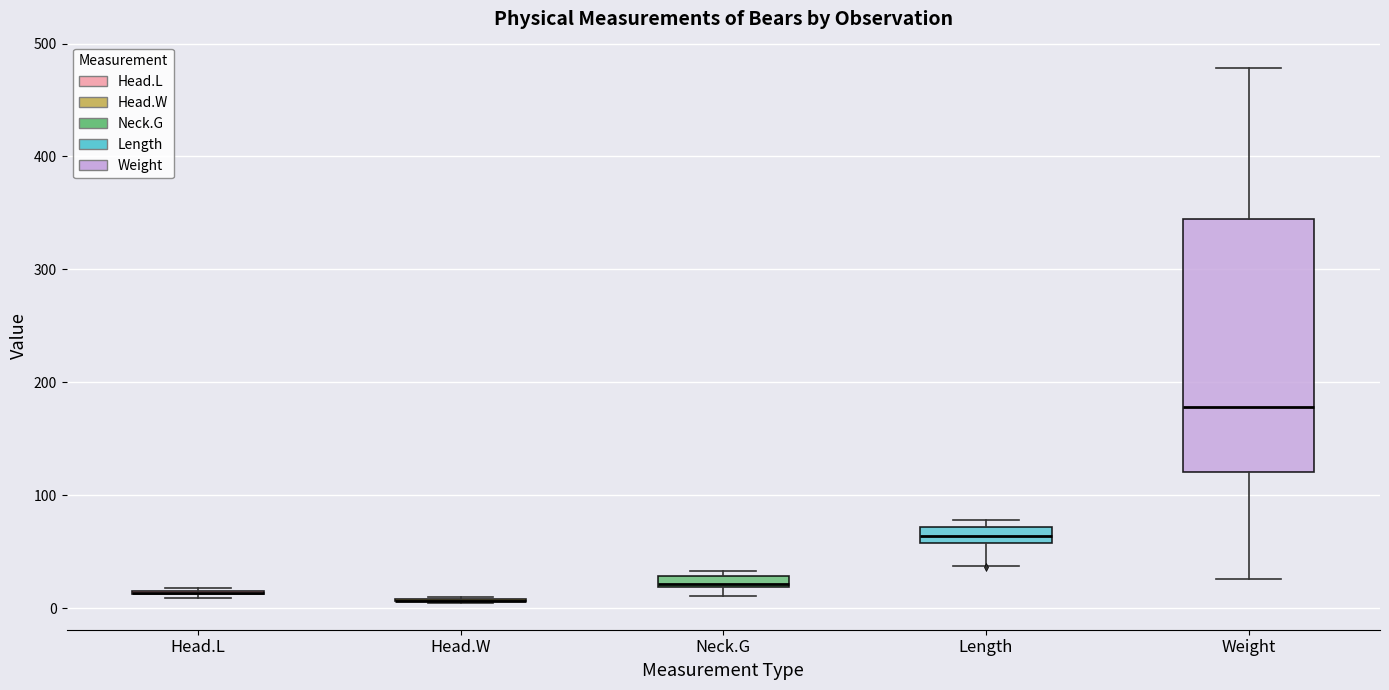

Comparing the boxes themselves (not the whiskers), which one is the tallest?

Weight